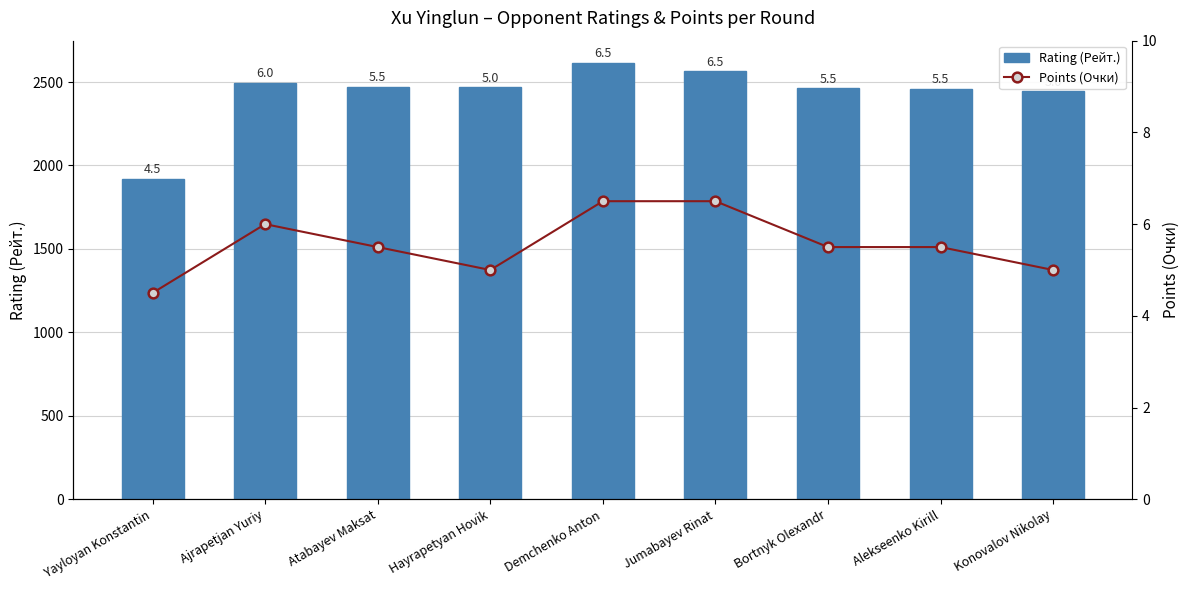

List the labels in order of Rating (Рейт.) value, smallest first.

Yayloyan Konstantin, Konovalov Nikolay, Alekseenko Kirill, Bortnyk Olexandr, Hayrapetyan Hovik, Atabayev Maksat, Ajrapetjan Yuriy, Jumabayev Rinat, Demchenko Anton